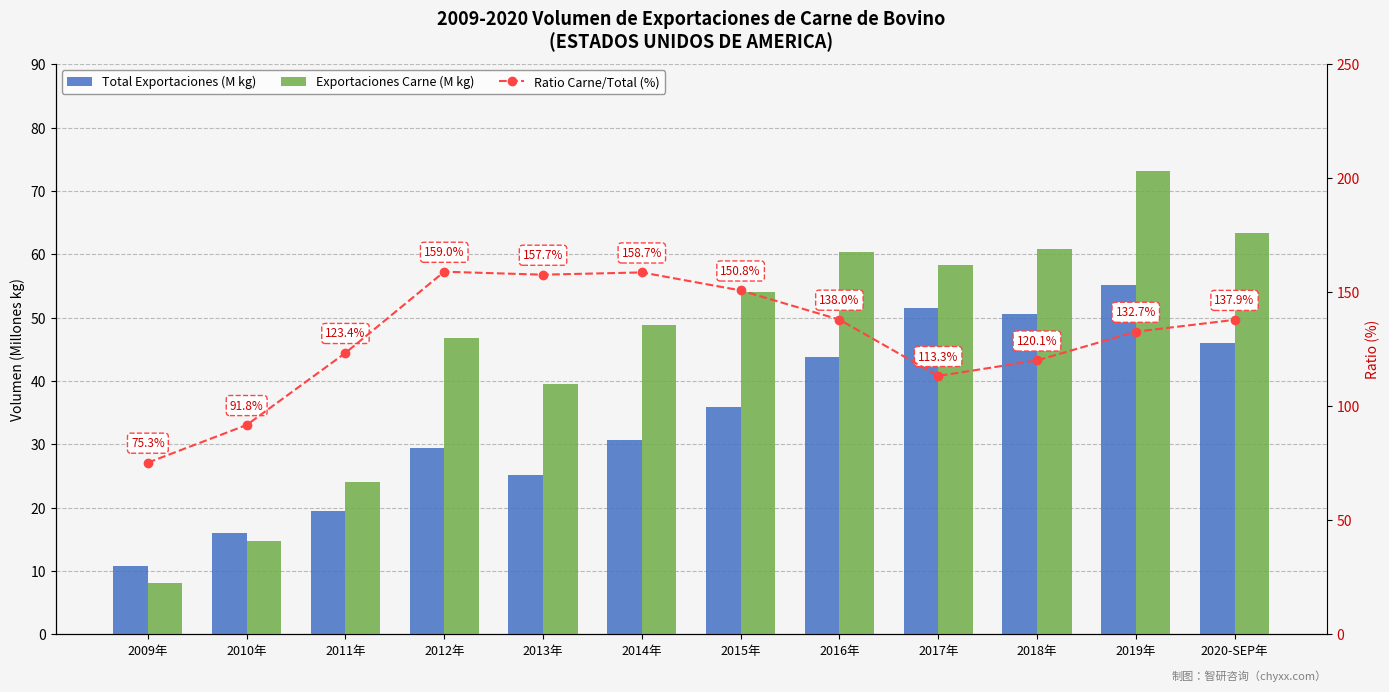

Are the bars grouped side by side (vs. stacked)?

Yes